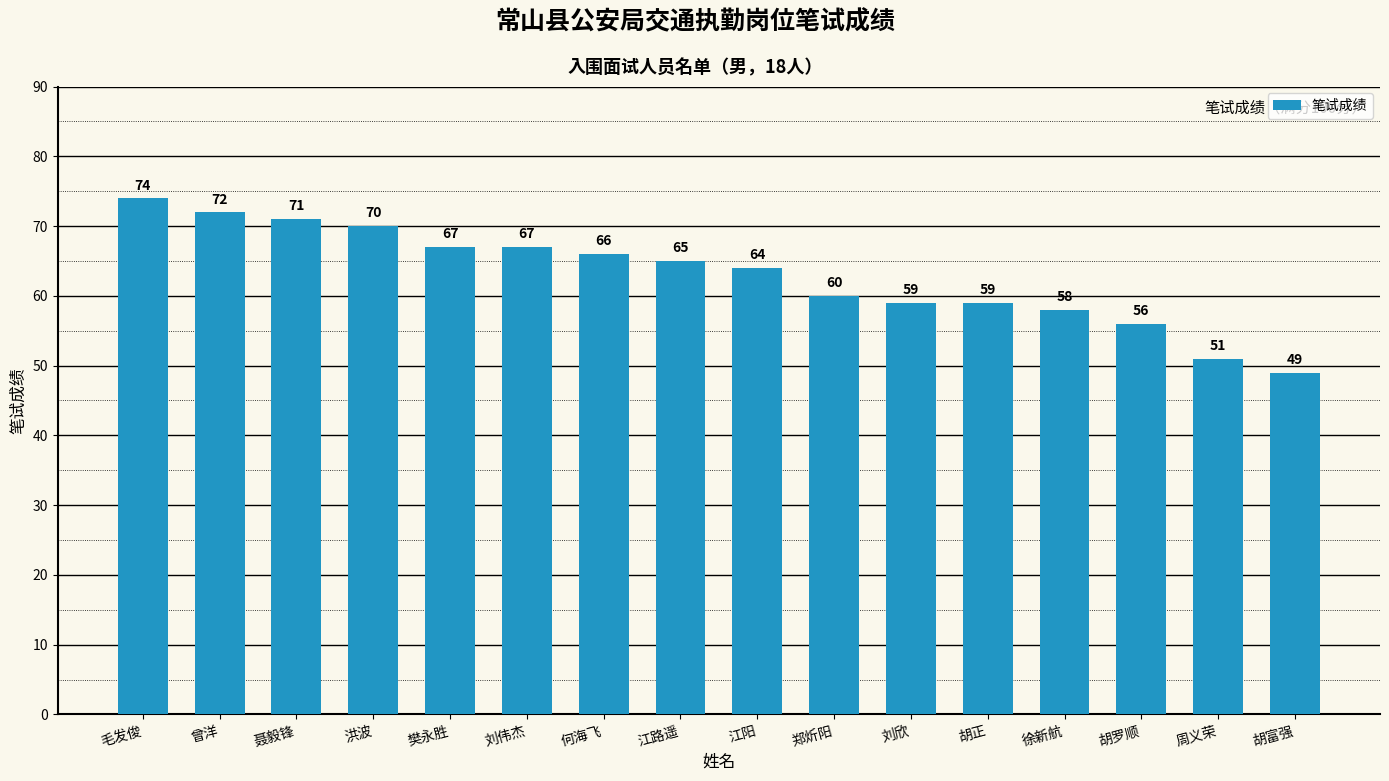

What is the greatest value displayed?

74